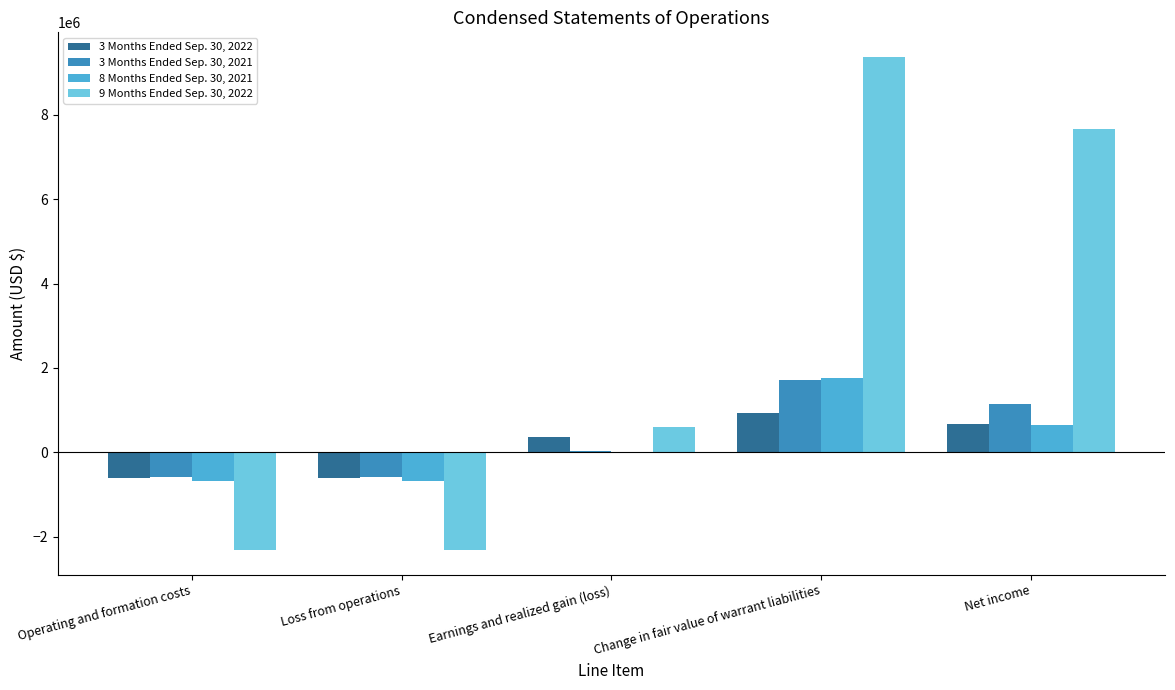

How many categories are shown in the chart?

5